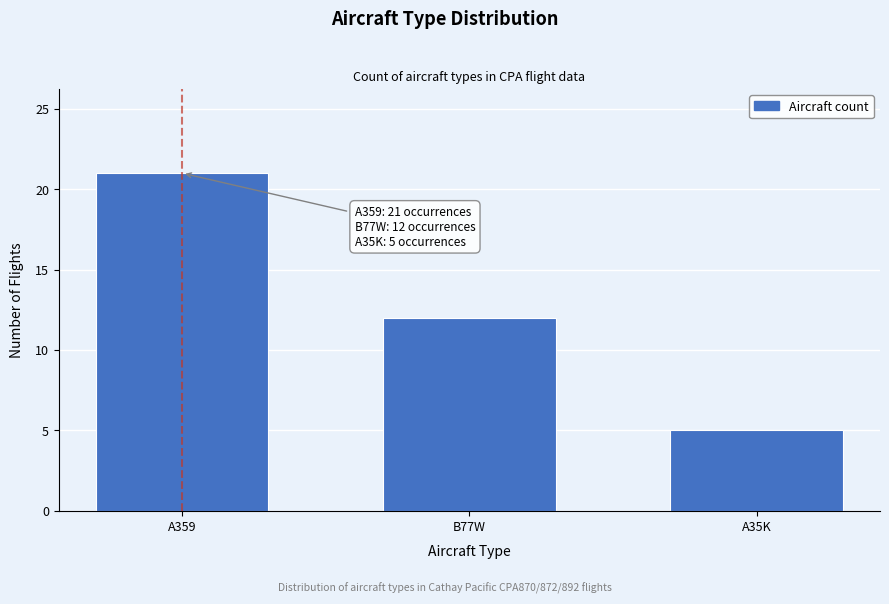

Reading left to right, what are all the values shown in this chart?

A359=21	B77W=12	A35K=5